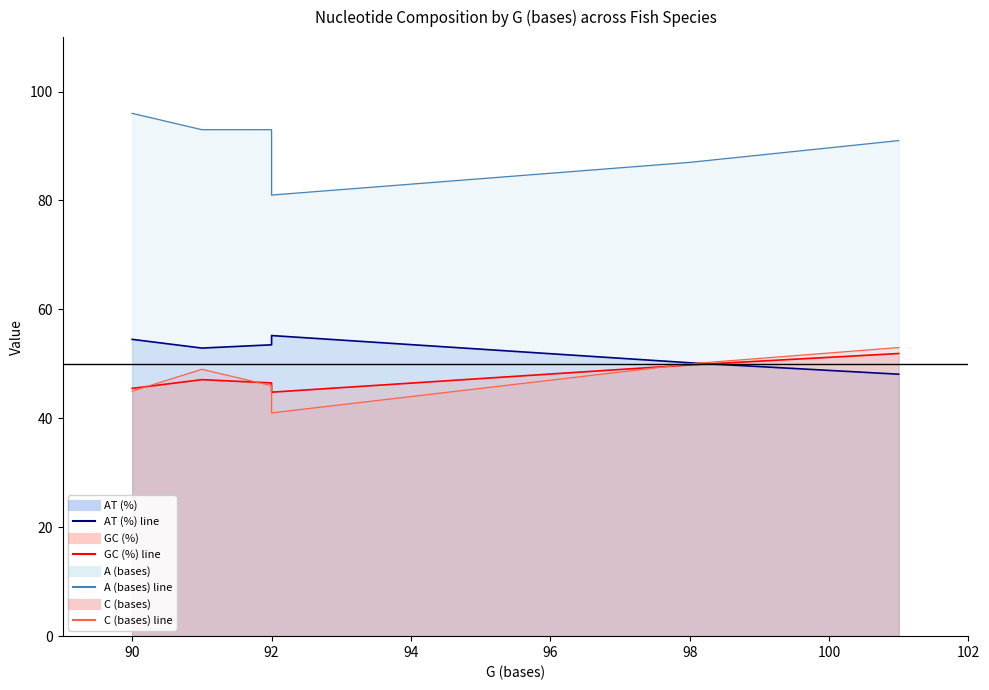

Which series has the largest range (max minus min)?

A (bases) line